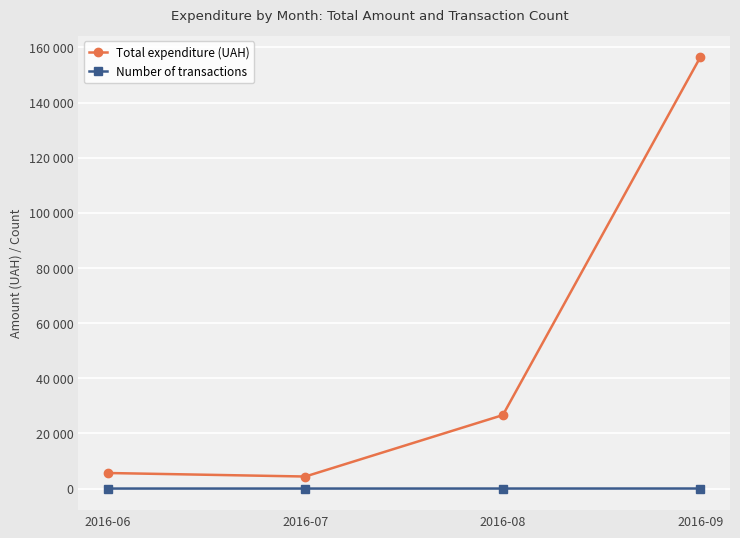

Which has a higher value, 2016-08 or 2016-09?

2016-09